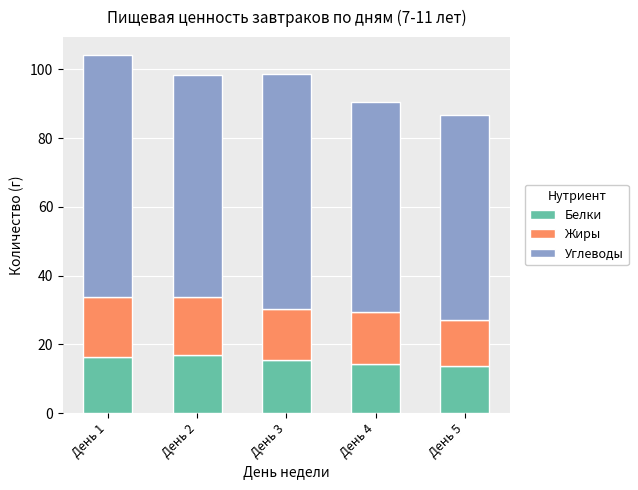

What is the average value of the Белки series?

15.3